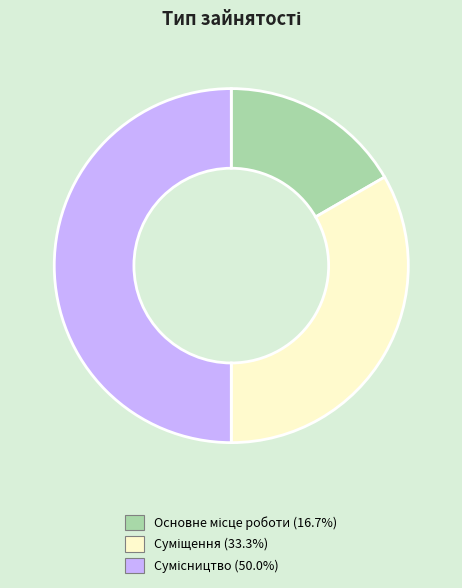

How many segments does this pie chart have?

3